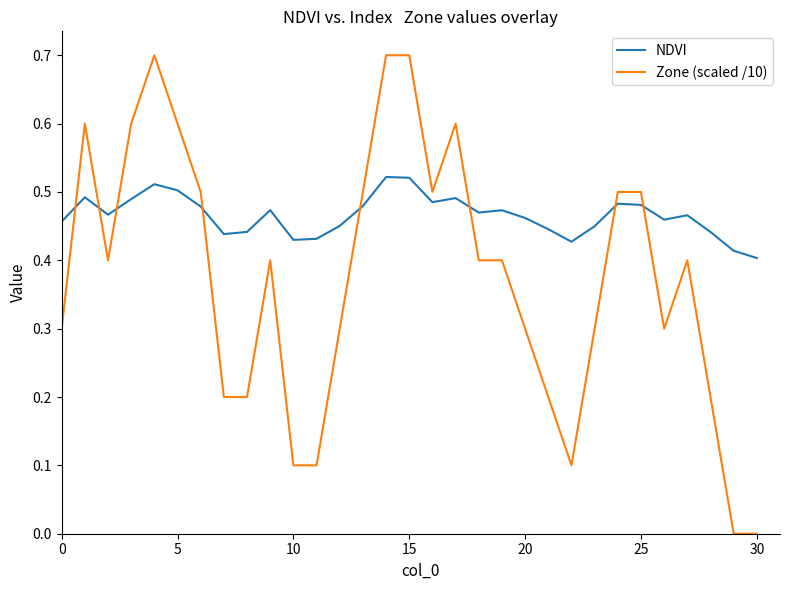

At how many categories does at least one series exceed 0?

31